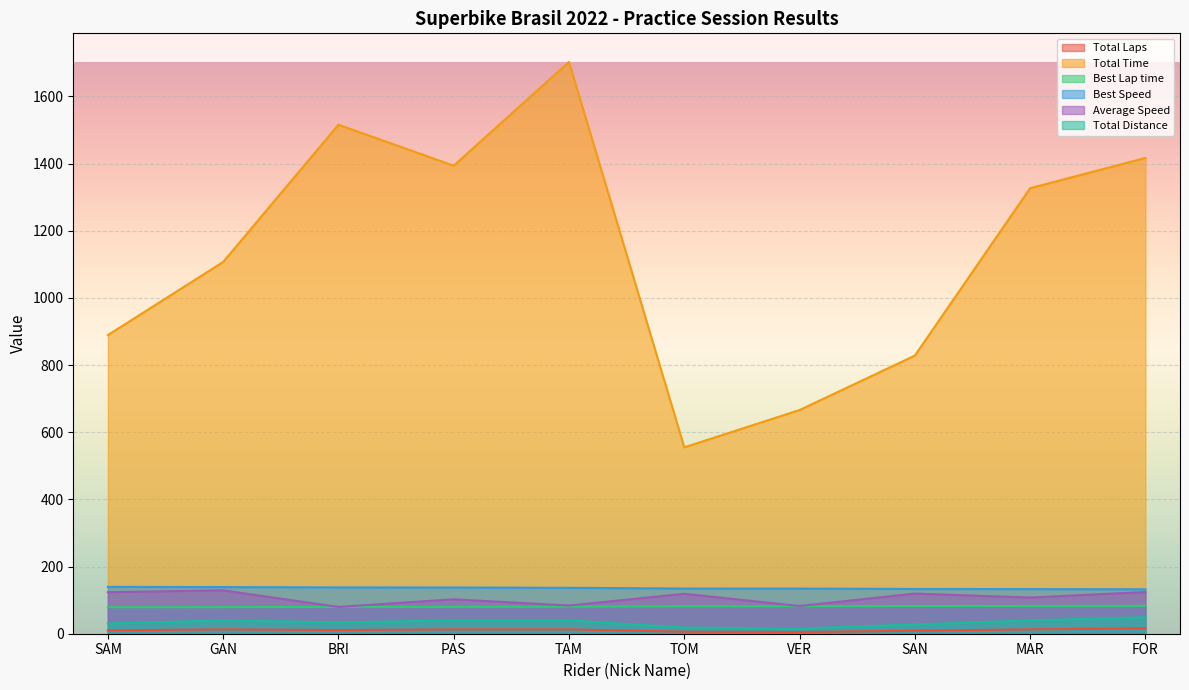

Reading left to right, what are all the values shown in this chart?

Total Laps: SAM=10.0	GAN=13.0	BRI=11.0	PAS=13.0	TAM=13.0	TOM=6.0	VER=5.0	SAN=9.0	MAR=13.0	FOR=16.0
Total Time: SAM=889.3	GAN=1107.1	BRI=1515.8	PAS=1393.8	TAM=1702.8	TOM=555.1	VER=666.1	SAN=828.3	MAR=1326.8	FOR=1416.9
Best Lap time: SAM=78.8	GAN=79.2	BRI=79.7	PAS=79.9	TAM=80.4	TOM=81.8	VER=81.8	SAN=82.5	MAR=82.8	FOR=83.1
Best Speed: SAM=139.5	GAN=138.9	BRI=137.9	PAS=137.7	TAM=136.7	TOM=134.5	VER=134.4	SAN=133.3	MAR=132.9	FOR=132.4
Average Speed: SAM=123.7	GAN=129.1	BRI=79.8	PAS=102.6	TAM=84.0	TOM=118.9	VER=82.5	SAN=119.5	MAR=107.8	FOR=124.2
Total Distance: SAM=30.6	GAN=39.7	BRI=33.6	PAS=39.7	TAM=39.7	TOM=18.3	VER=15.3	SAN=27.5	MAR=39.7	FOR=48.9